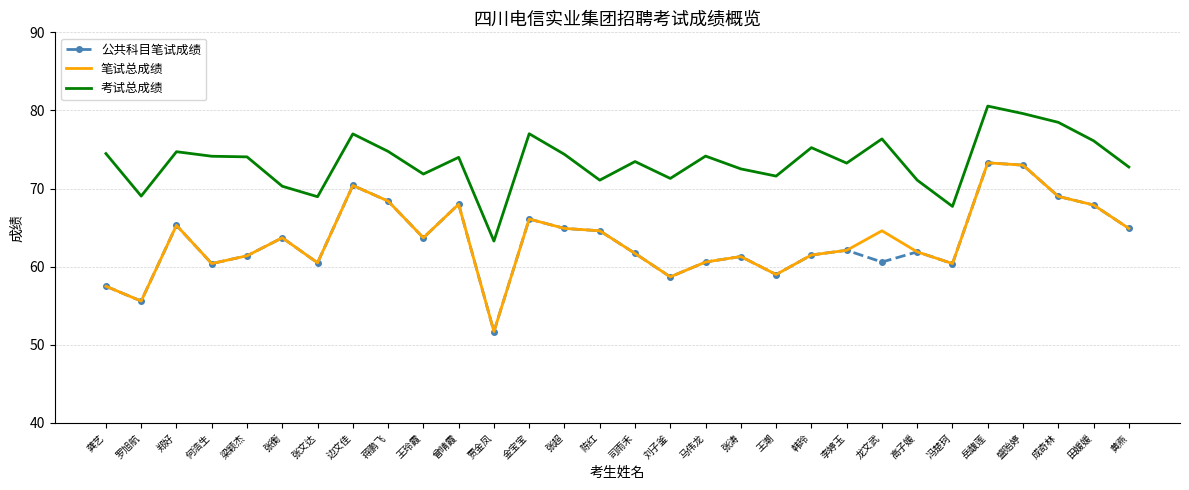

True or false: 笔试总成绩 and 考试总成绩 intersect in this chart.

False